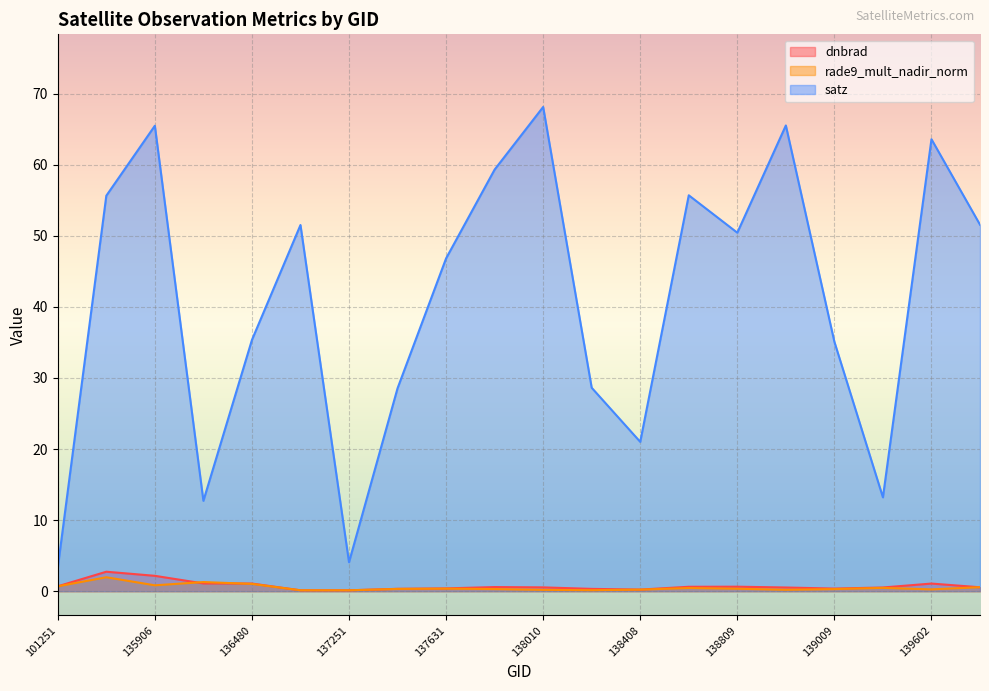

The value of dnbrad at 138408 is 0.2. True or false?

False